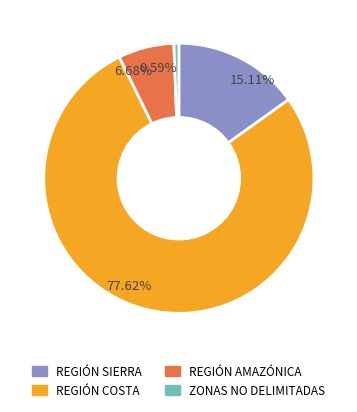

Count the number of slices in the pie.

4